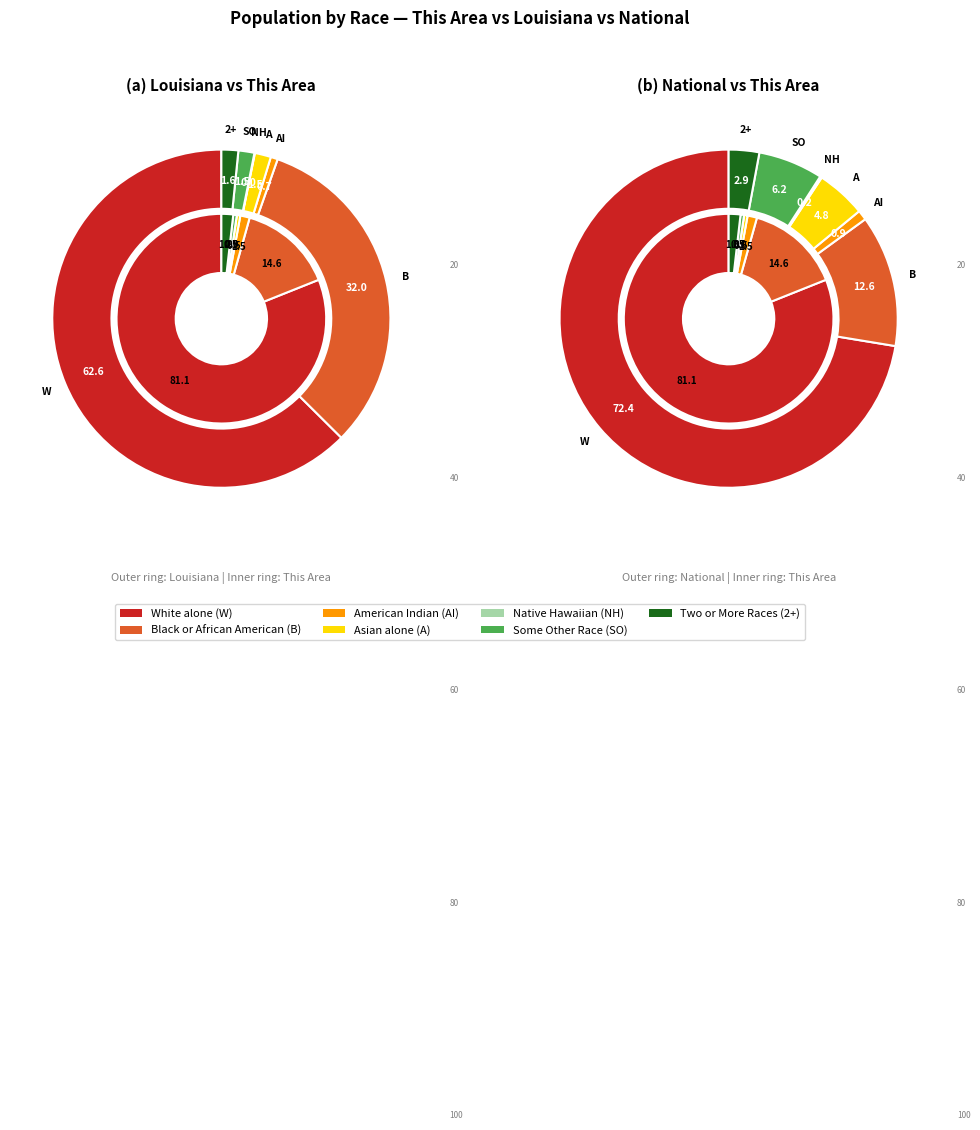

Count the number of slices in the pie.

7